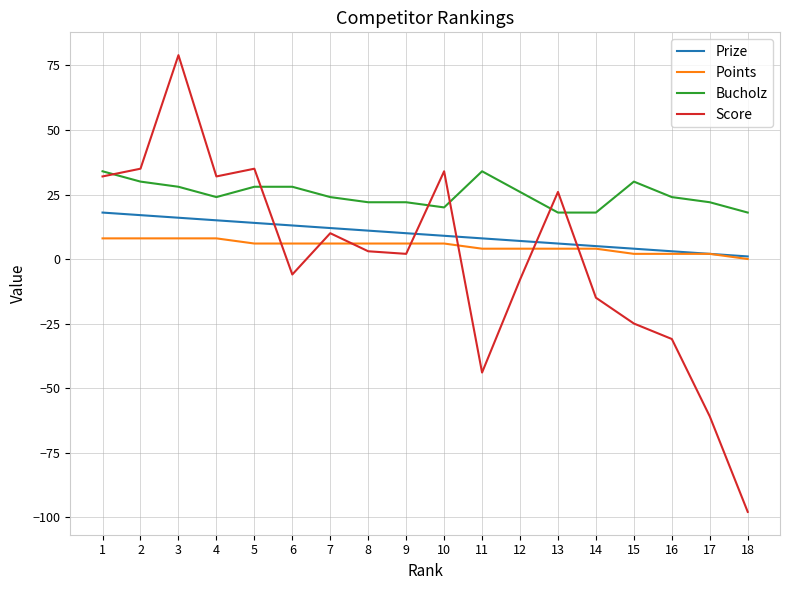

Rank the series by their maximum value, from lowest to highest.

Points, Prize, Bucholz, Score